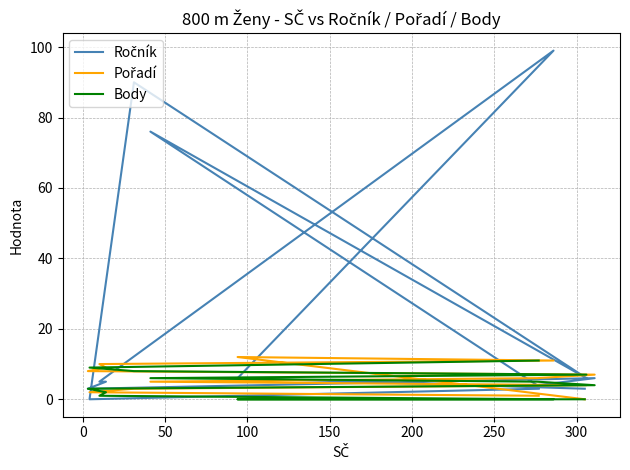

Rank the series at 250 from highest to lowest value.

Pořadí, Ročník, Body